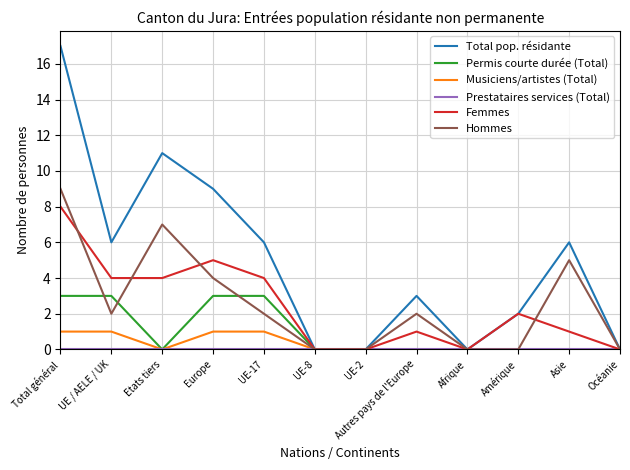

What is the maximum value shown in the chart?

17